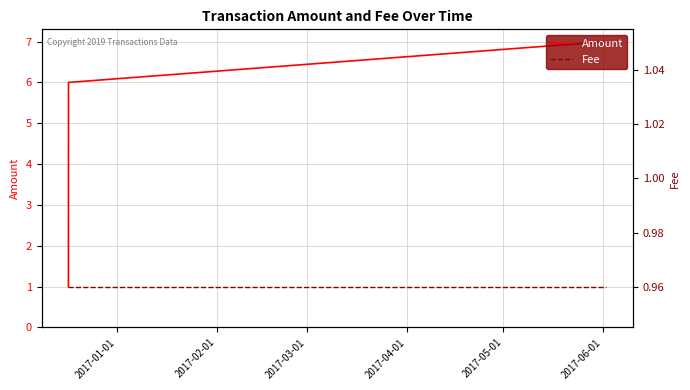

Which series has the largest total across all categories?

Amount